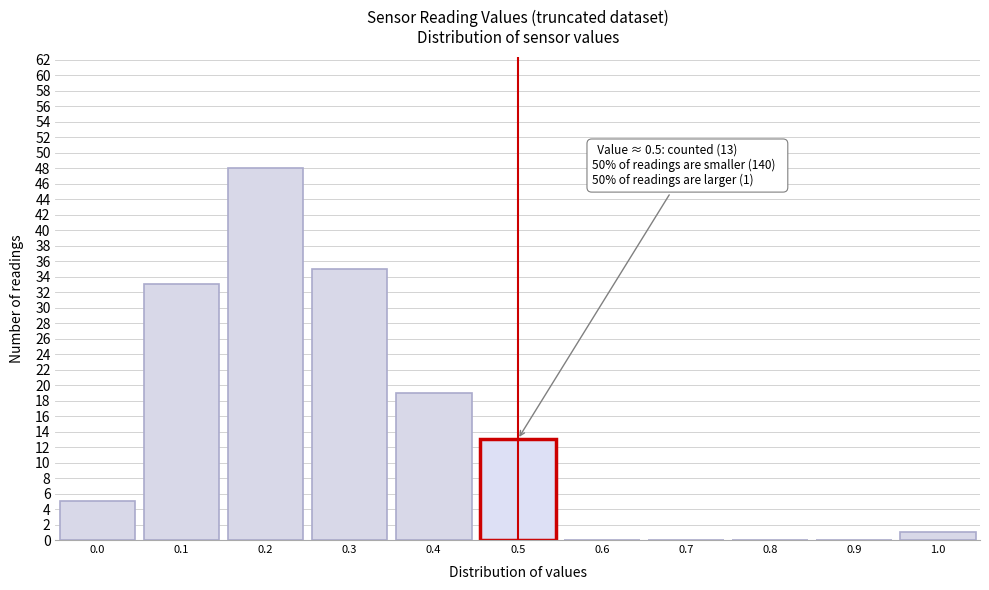

Which range on the x-axis has the tallest bar?

0.15 to 0.25